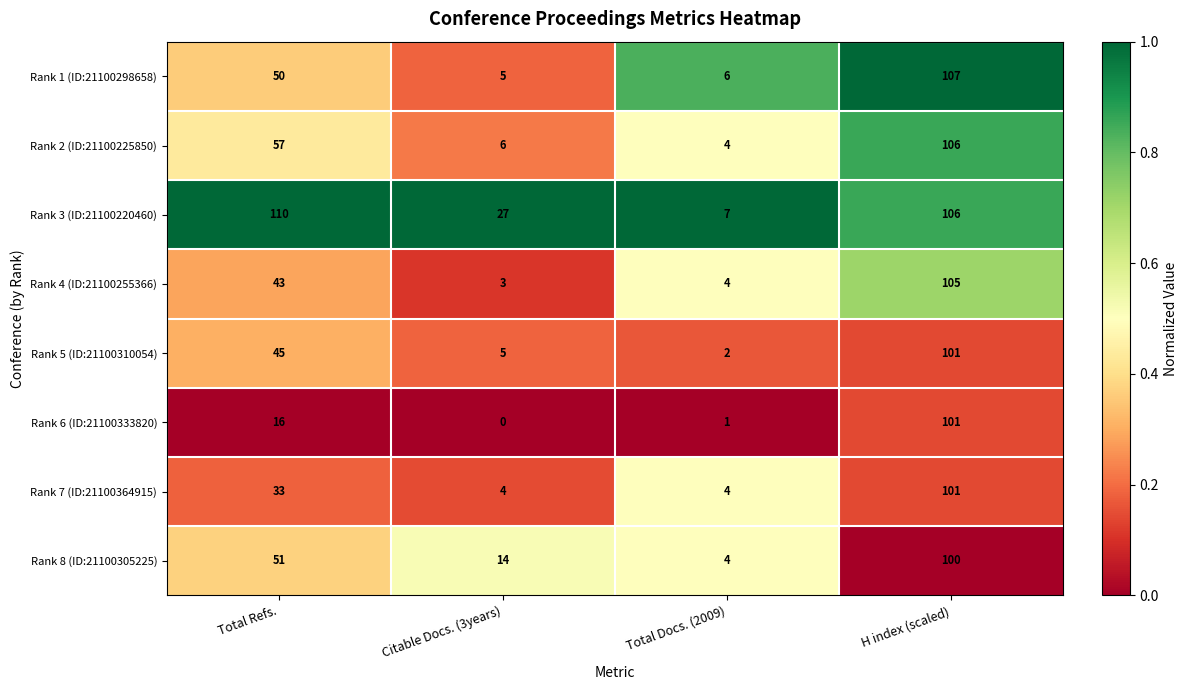

What is the sum of the Rank 7 (ID:21100364915) values at Total Docs. (2009) and H index (scaled)?

105